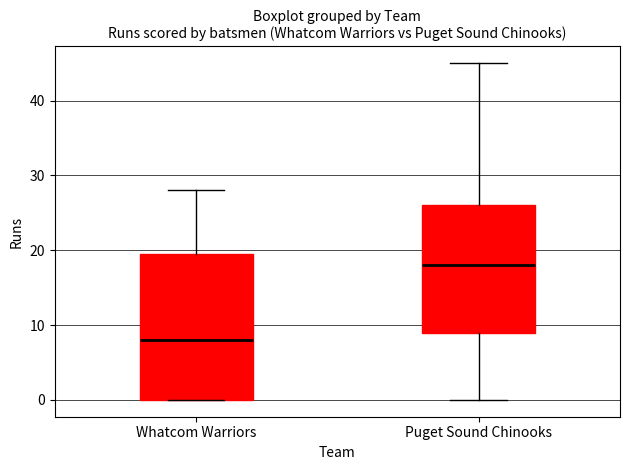

Reading left to right, transcribe this box plot: for each box, give where its median line is, the range the box spans, and where its two whiskers end, as read against the y-axis. The values are not printed on the chart, so give them approximately, as read against the axis.

Whatcom Warriors: median 8, box 0 to 20, whiskers 0 to 28
Puget Sound Chinooks: median 18, box 9 to 26, whiskers 0 to 45